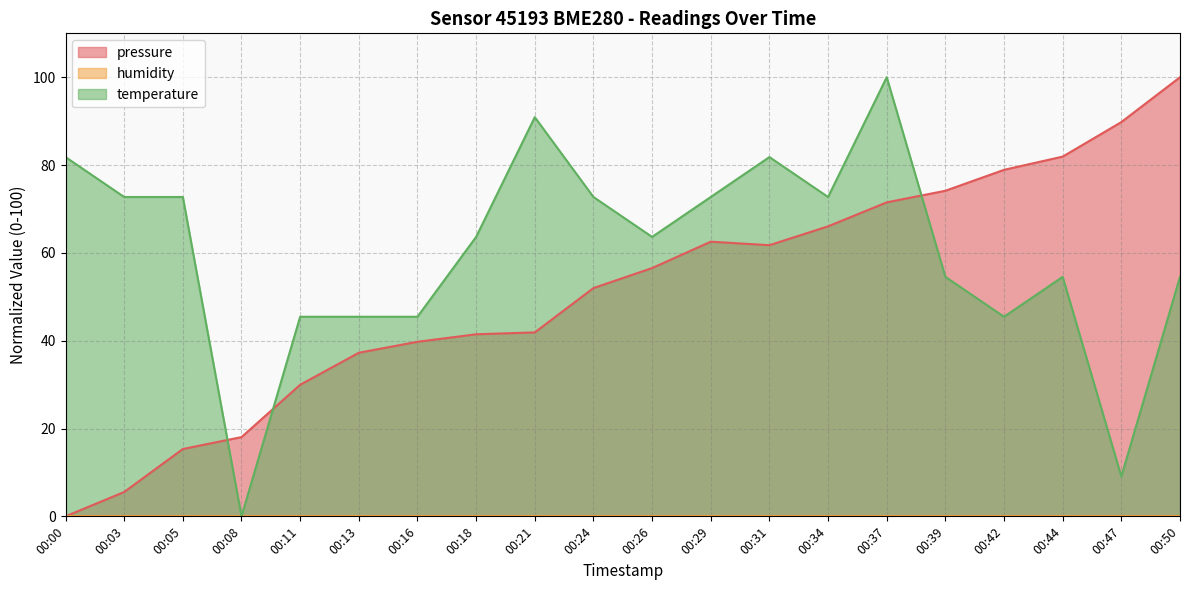

What is the difference between the maximum and minimum values in the temperature series?

100.0